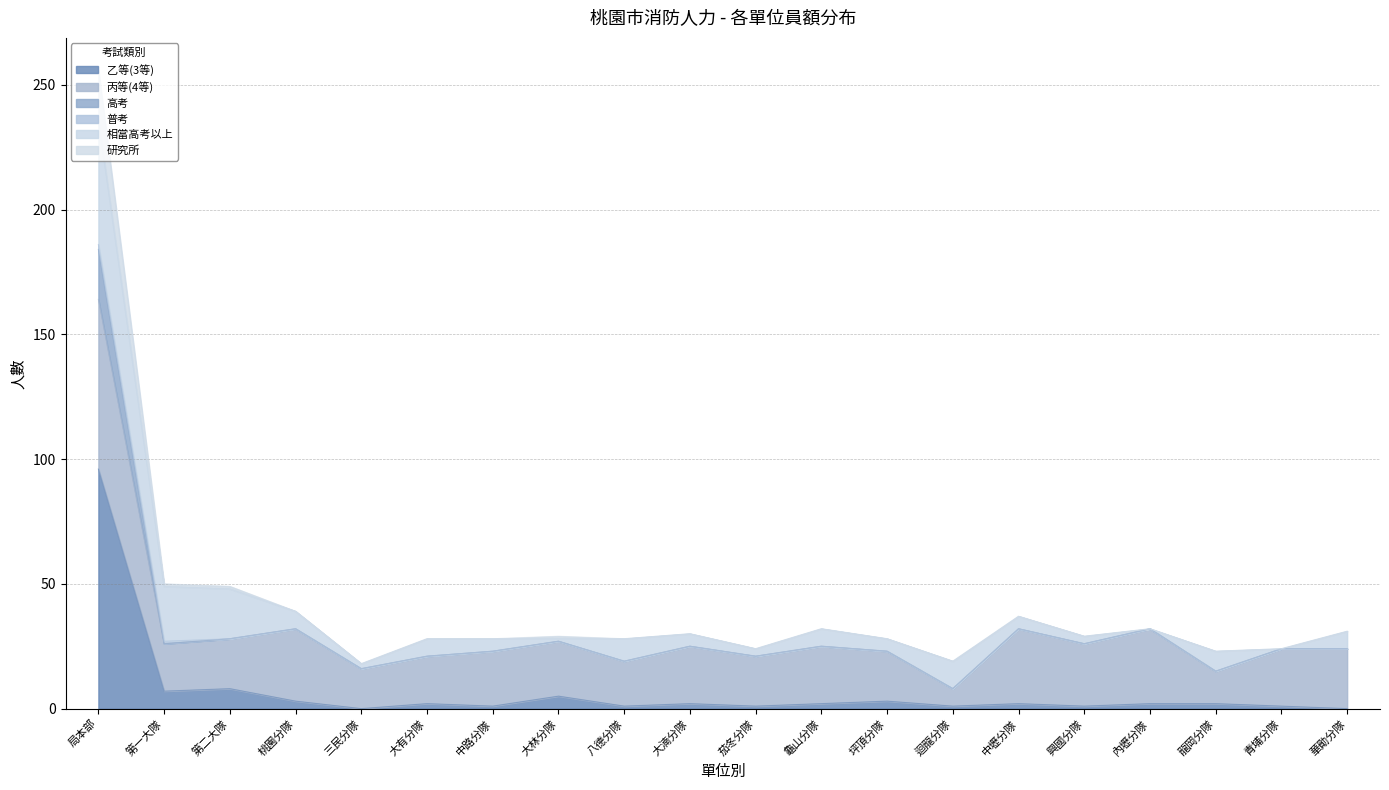

At which label does 乙等(3等) reach its peak?

局本部